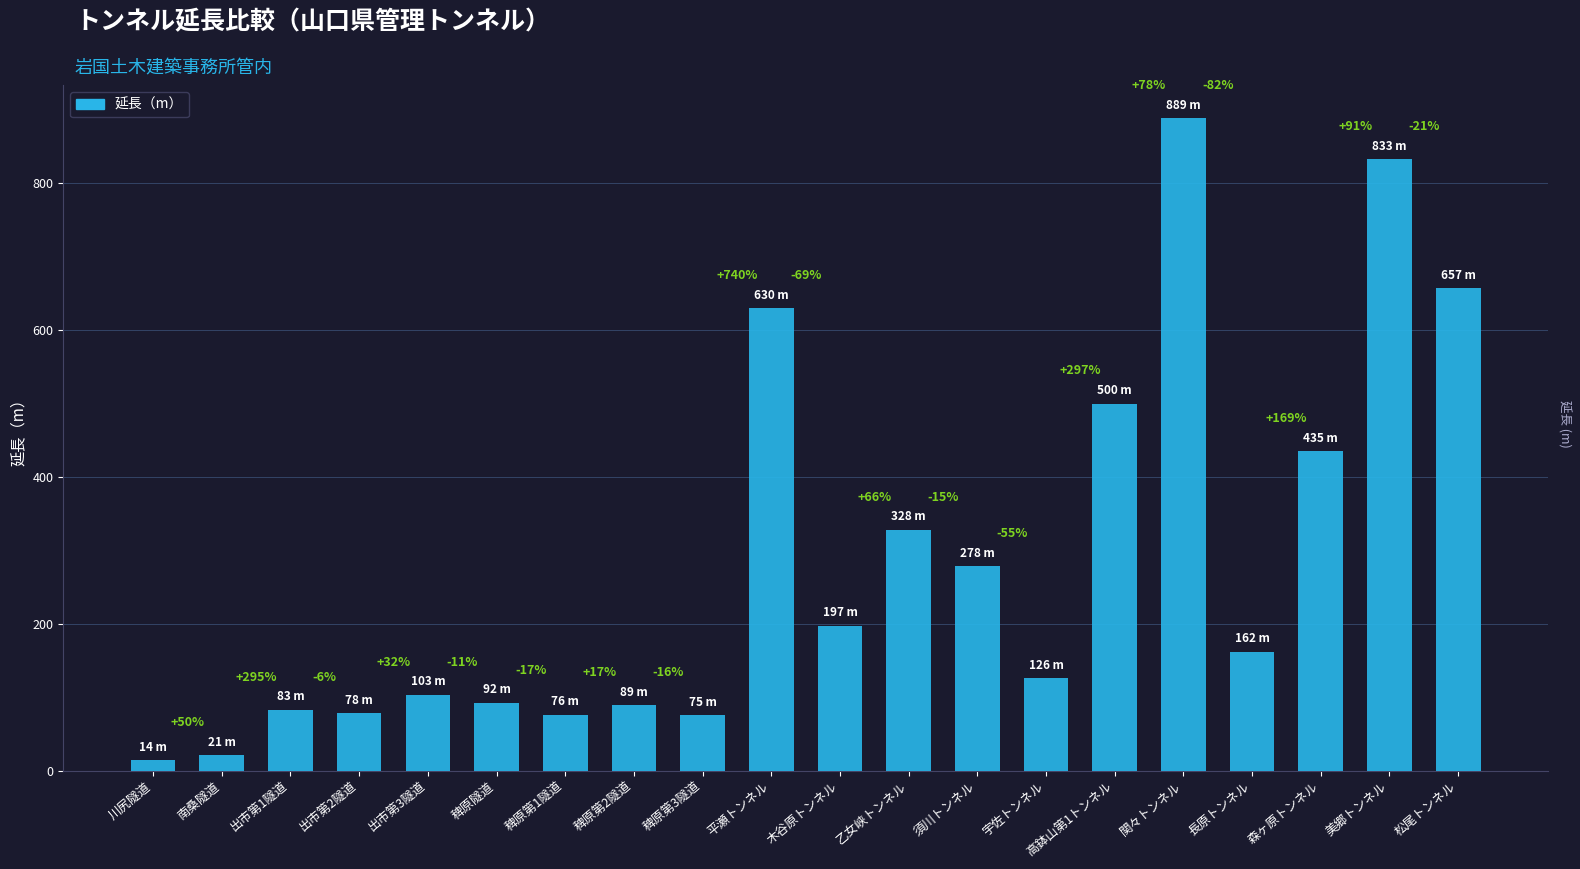

How many bars are there in total?

20